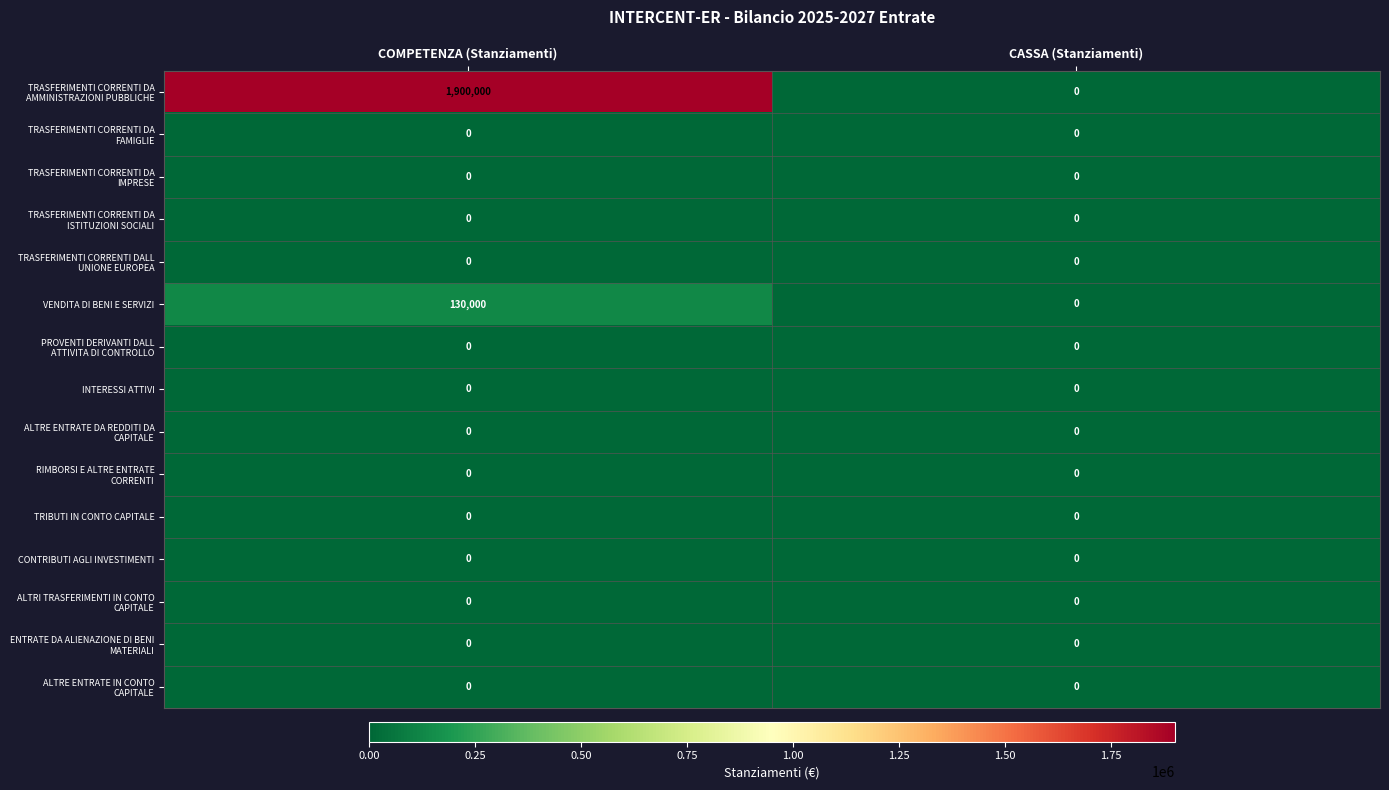

Is it true that TRIBUTI IN CONTO CAPITALE equals 0 at COMPETENZA (Stanziamenti)?

True